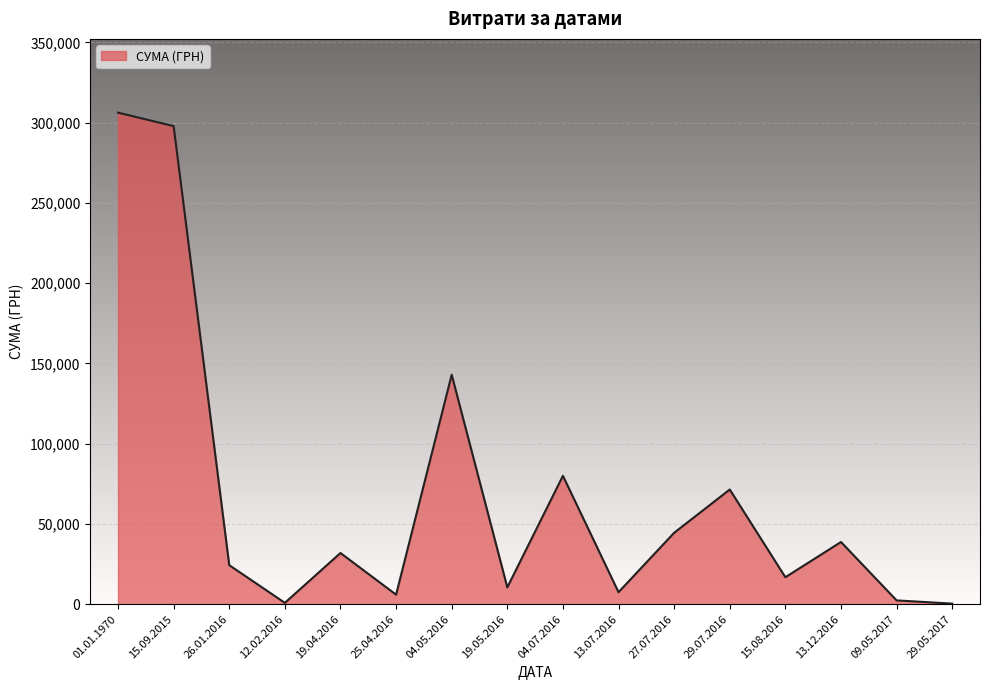

The value at 01.01.1970 is 306204.0. True or false?

True